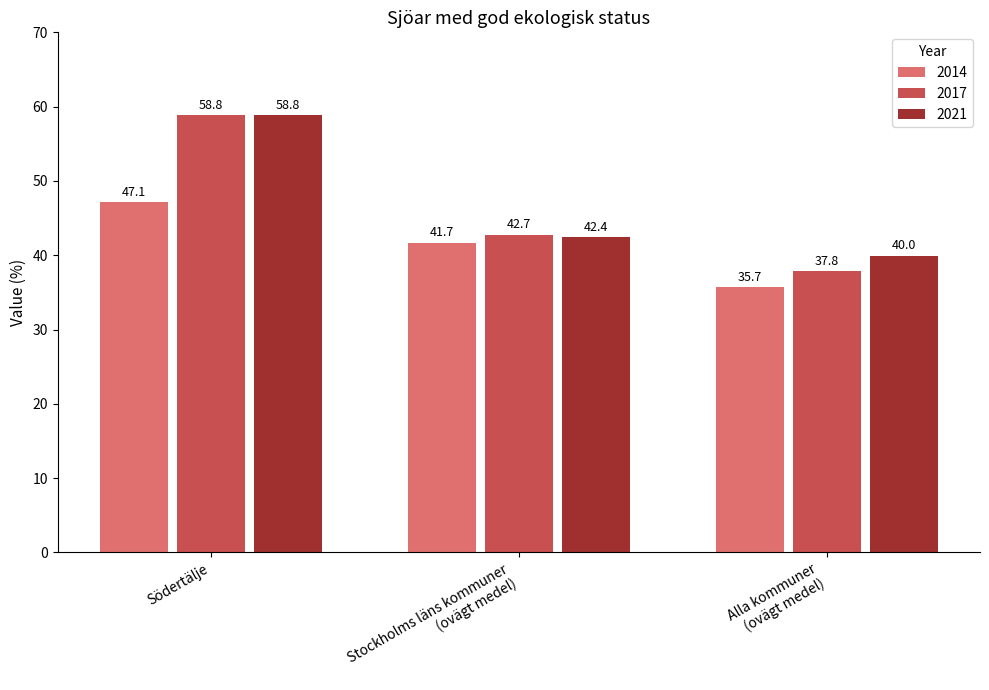

What is the maximum value for 2014?

47.1